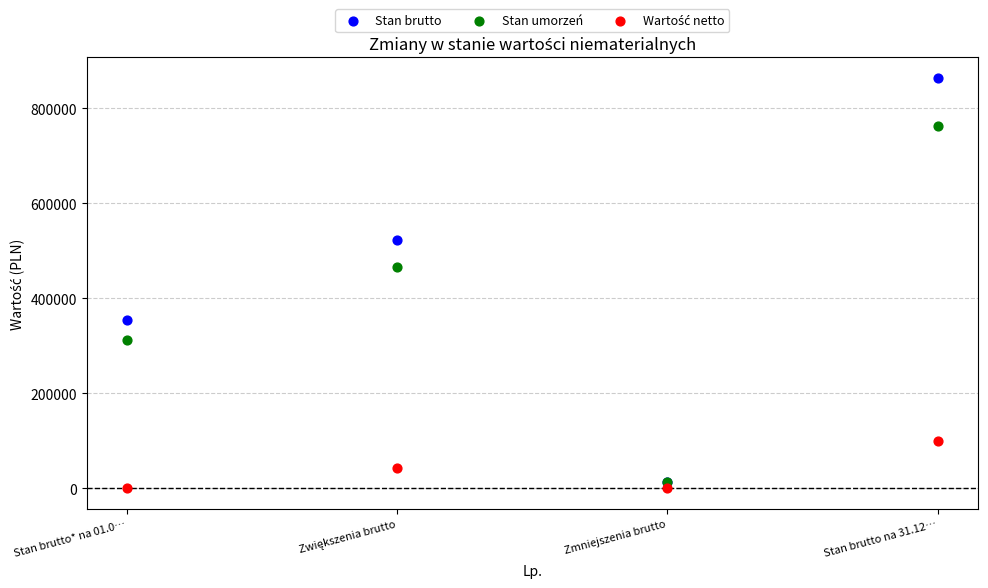

Which series has the widest spread of Y values?

Stan brutto